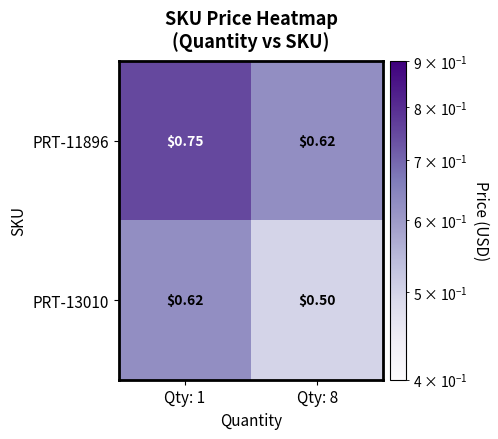

Reading left to right, extract all data points from this chart.

PRT-11896: Qty: 1=0.8	Qty: 8=0.6
PRT-13010: Qty: 1=0.6	Qty: 8=0.5